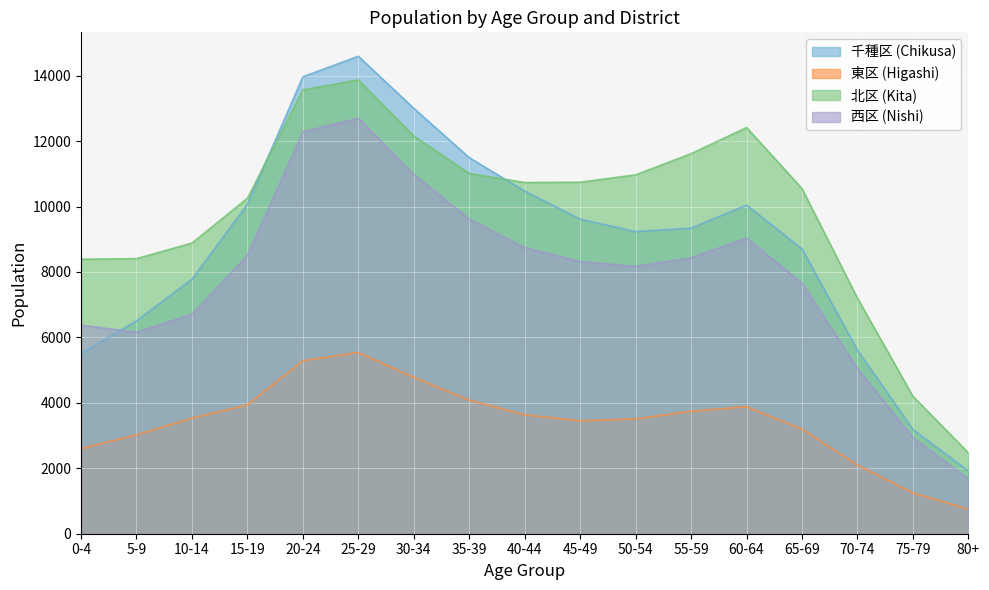

What is the label of the 4th point from the right?

65-69